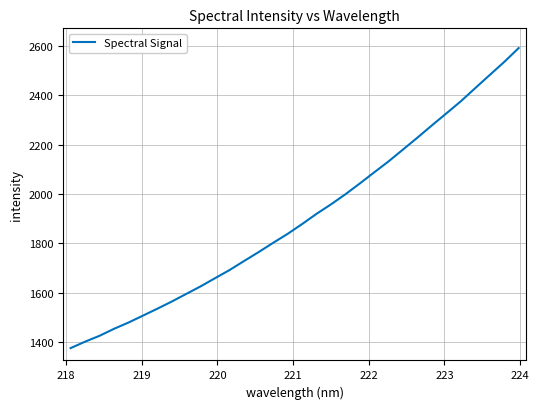

What is the difference between the maximum and minimum values?

1216.0